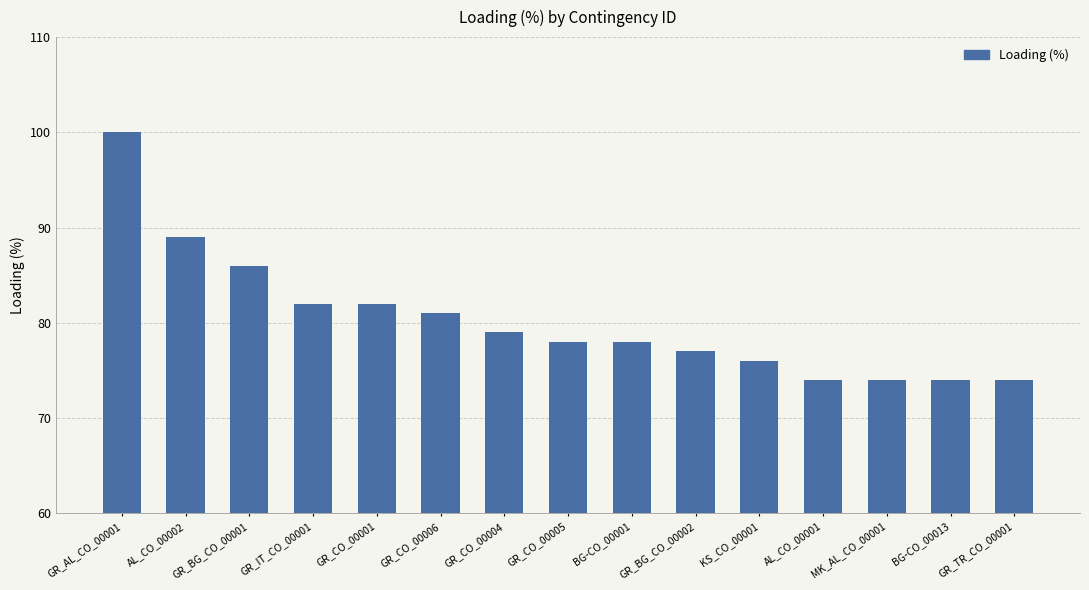

What is the greatest value displayed?

100